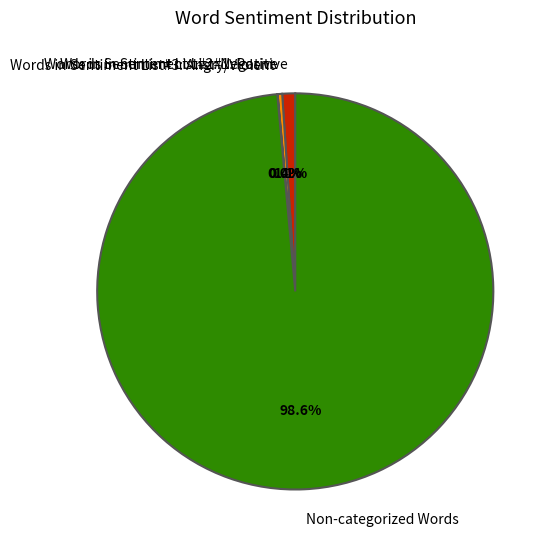

To the nearest percent, what portion does Words in Sentiment List#1: Positive represent?

1%